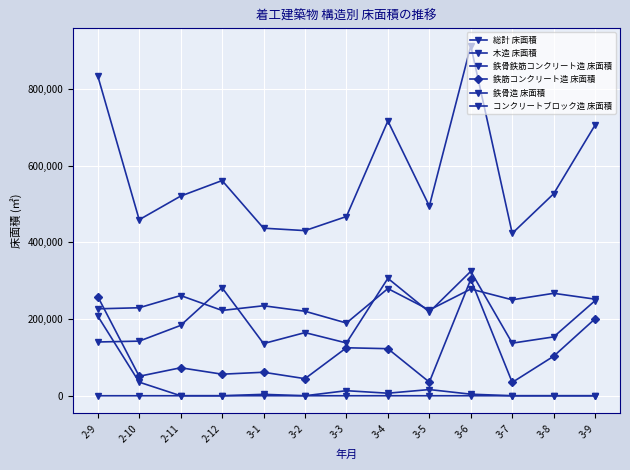

What is the total value across all series at 3-4?

1430915